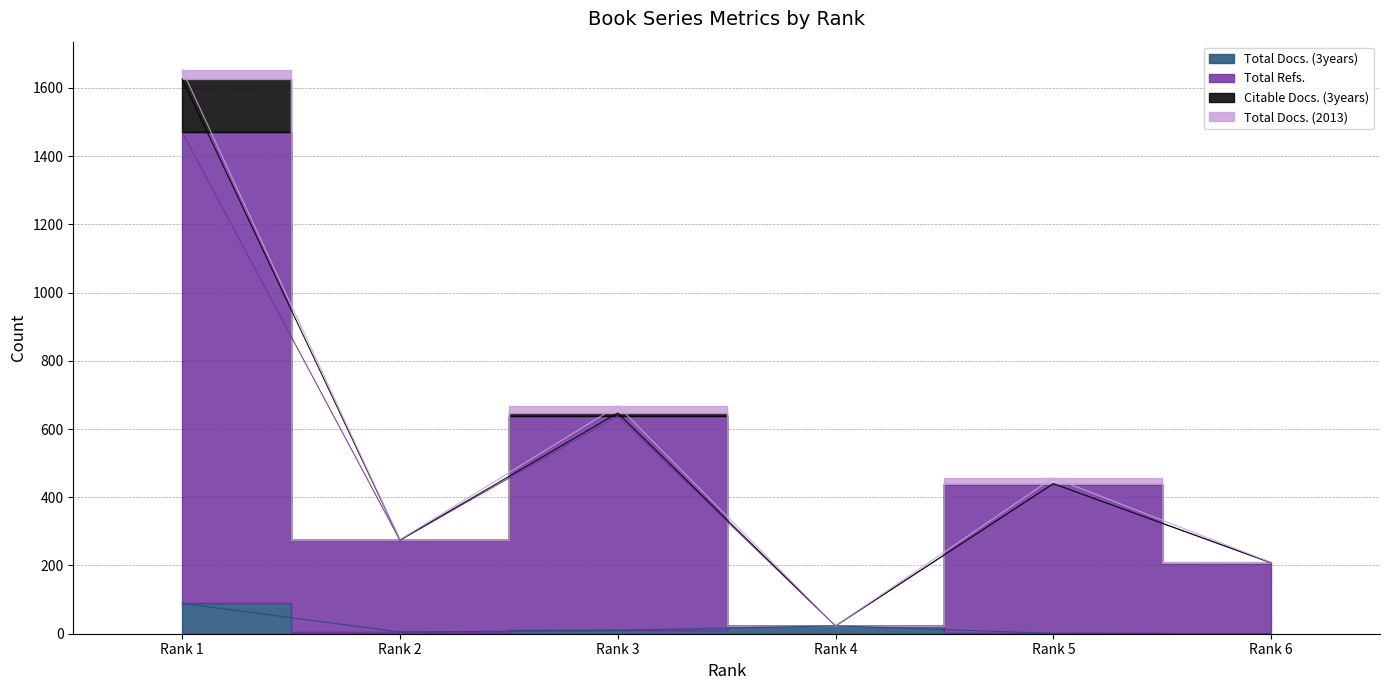

Rank the categories by Total Refs. value from lowest to highest.

Rank 4, Rank 6, Rank 2, Rank 5, Rank 3, Rank 1